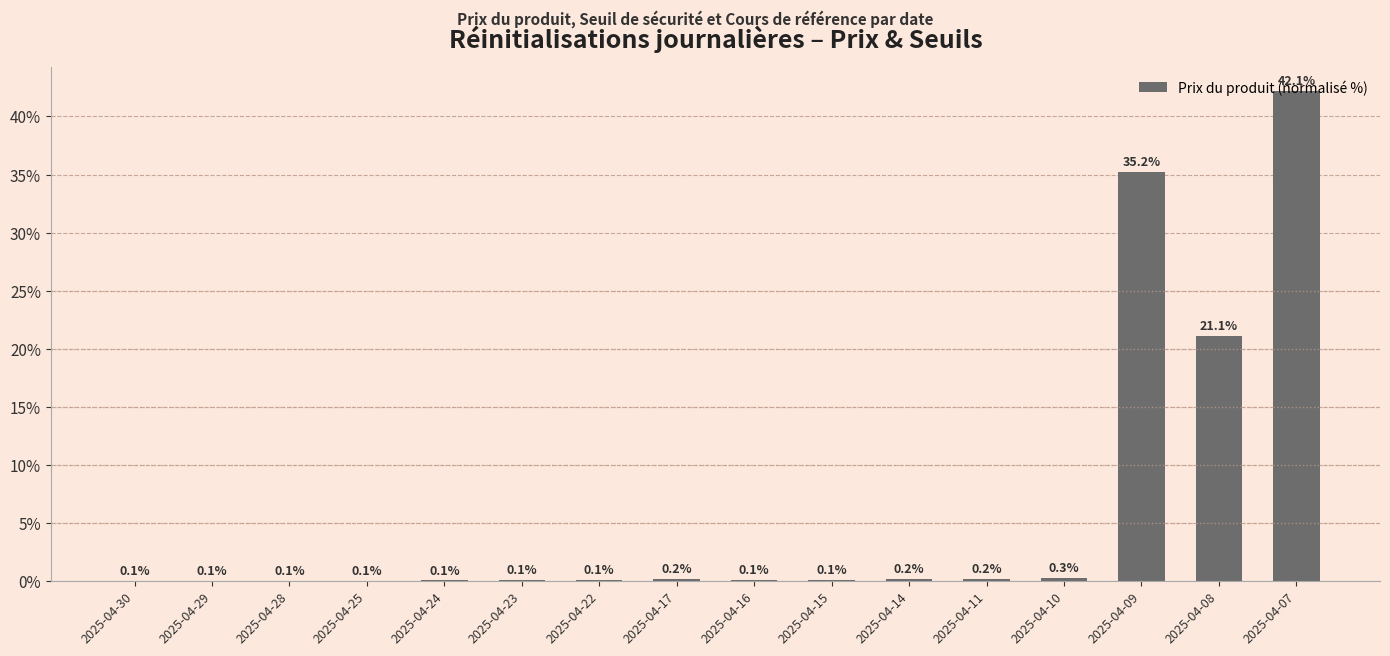

The value at 2025-04-07 is 62.1. True or false?

False